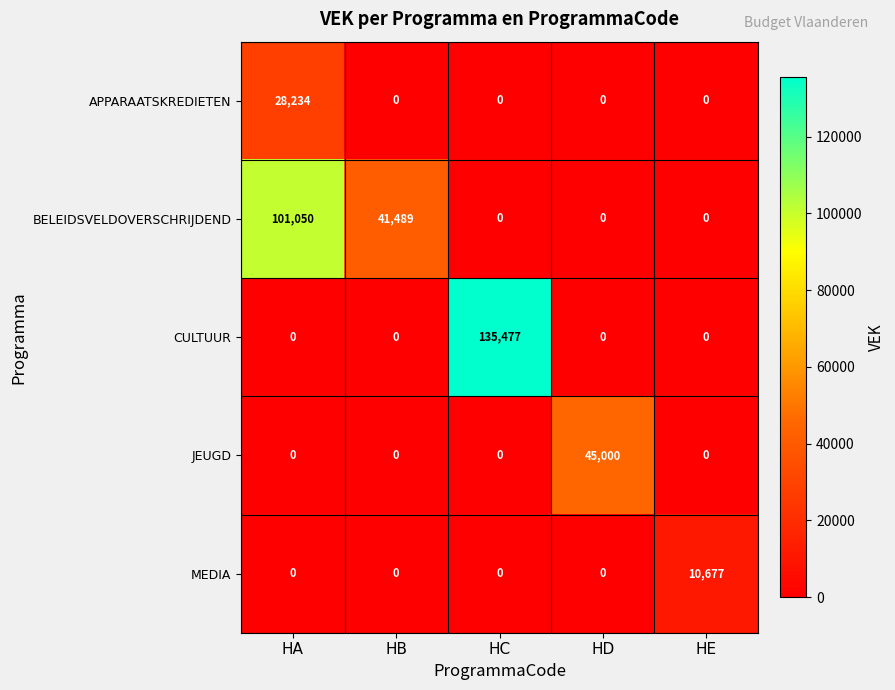

What is the difference between the highest and lowest values at HB?

41489